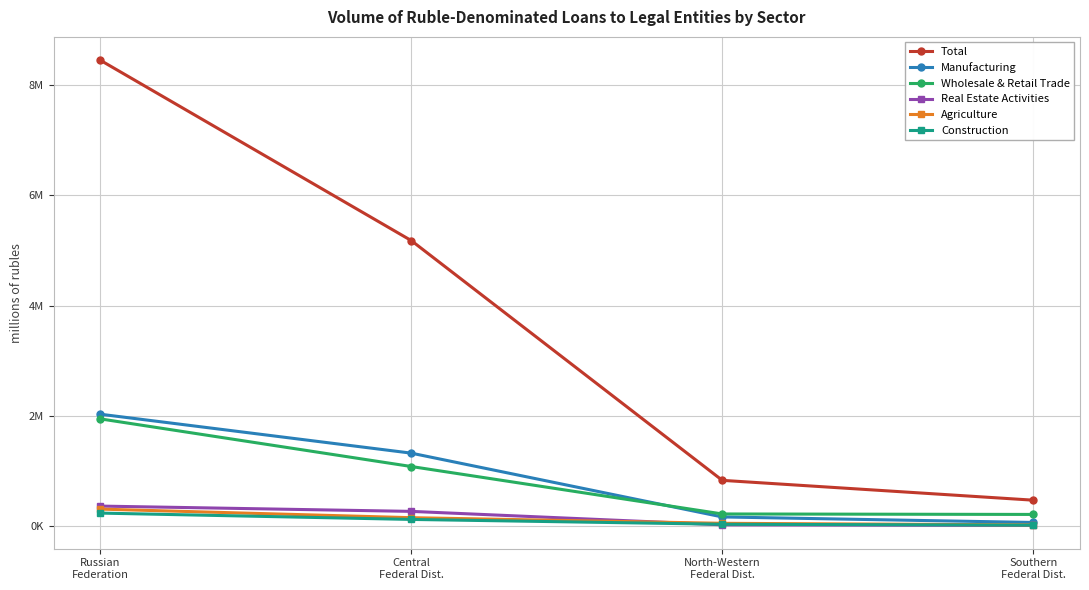

What are all the series names shown in the legend?

Total, Manufacturing, Wholesale & Retail Trade, Real Estate Activities, Agriculture, Construction